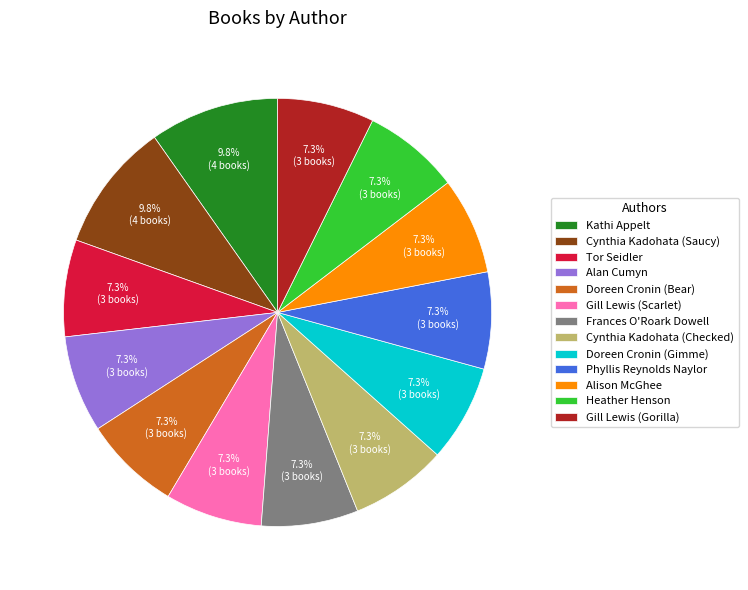

The Gill Lewis (Scarlet) slice represents 1% of the pie. True or false?

False